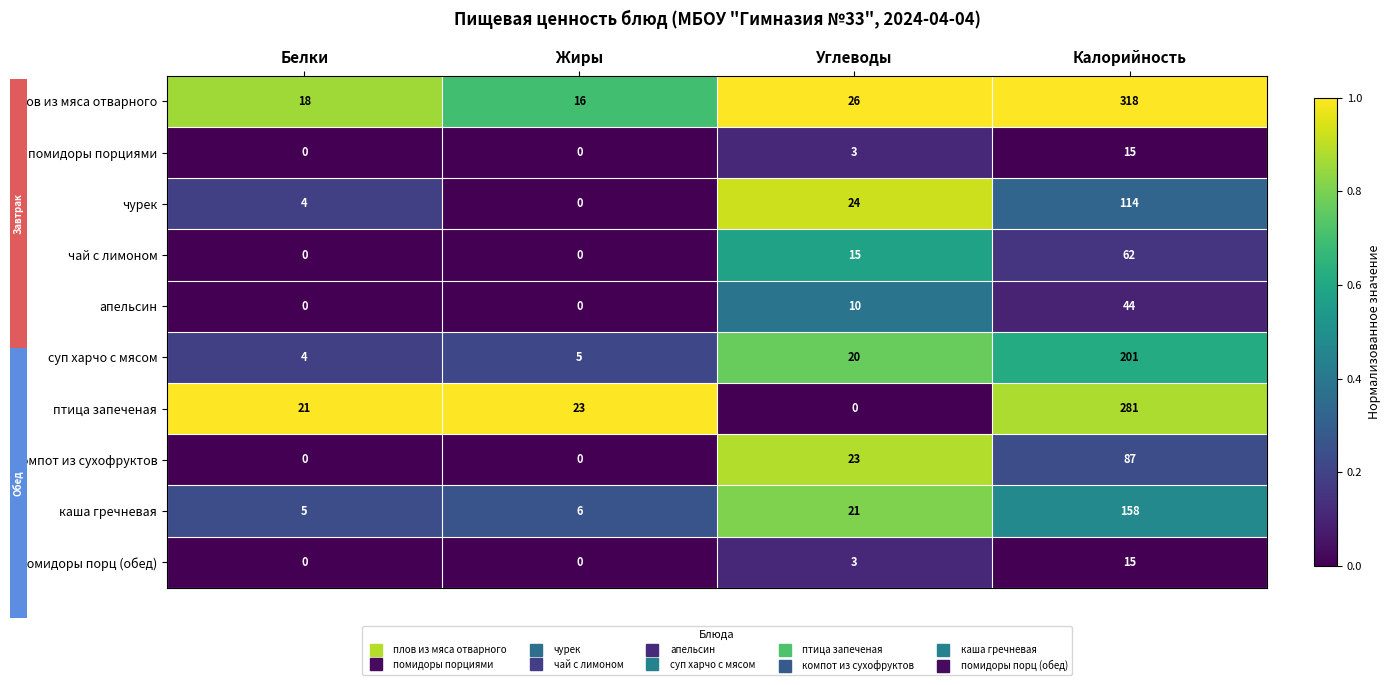

Count the помидоры порц (обед) values in the range 0 to 15.

4